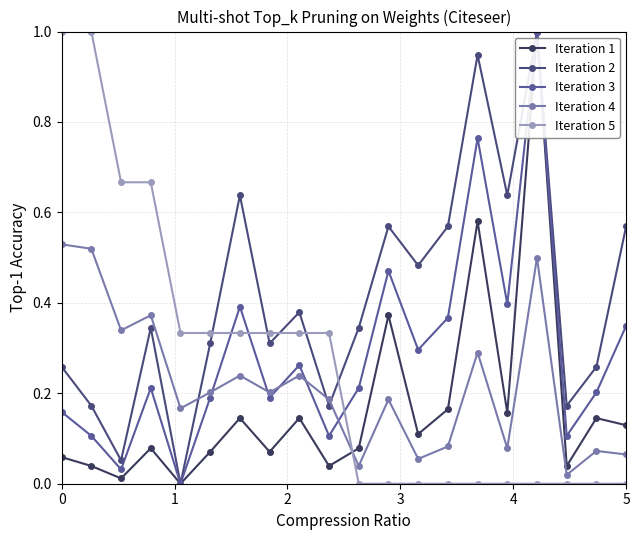

How many lines are shown in the chart?

5